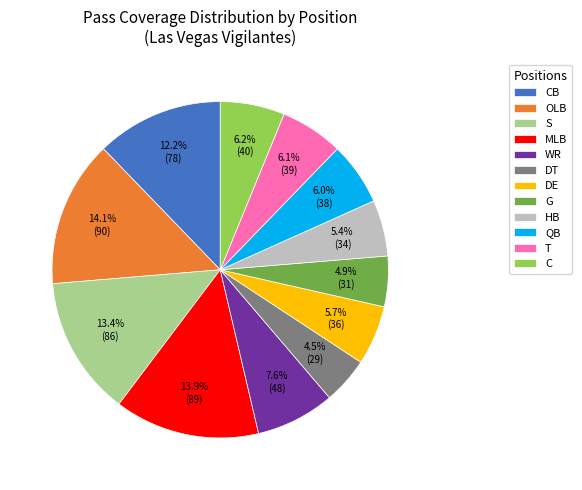

What is the ratio of the value at QB to the value at G?

1.2